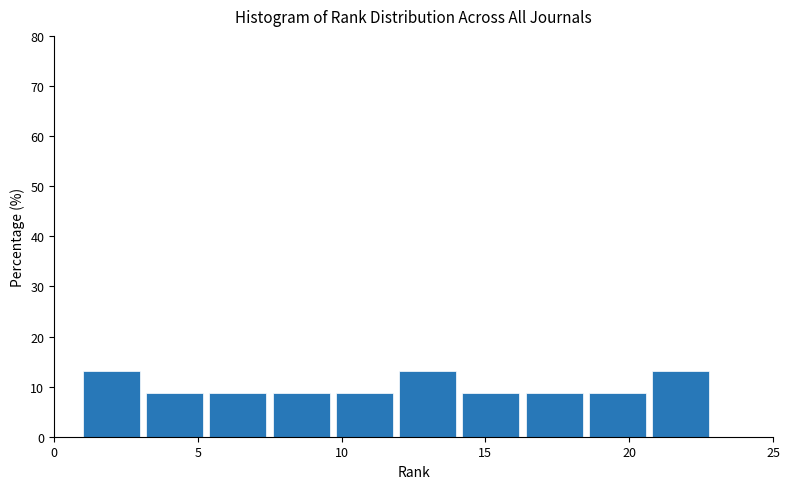

Reading left to right, list every bar in this chart as the range it spans on the x-axis followed by its height. Neither the bar edges nor the heights are printed on the chart, so give them approximately, as read against the axes.

1.0 to 3.2: 13
3.2 to 5.4: 9
5.4 to 7.6: 9
7.6 to 9.8: 9
9.8 to 12.0: 9
12.0 to 14.2: 13
14.2 to 16.4: 9
16.4 to 18.6: 9
18.6 to 20.8: 9
20.8 to 23.0: 13